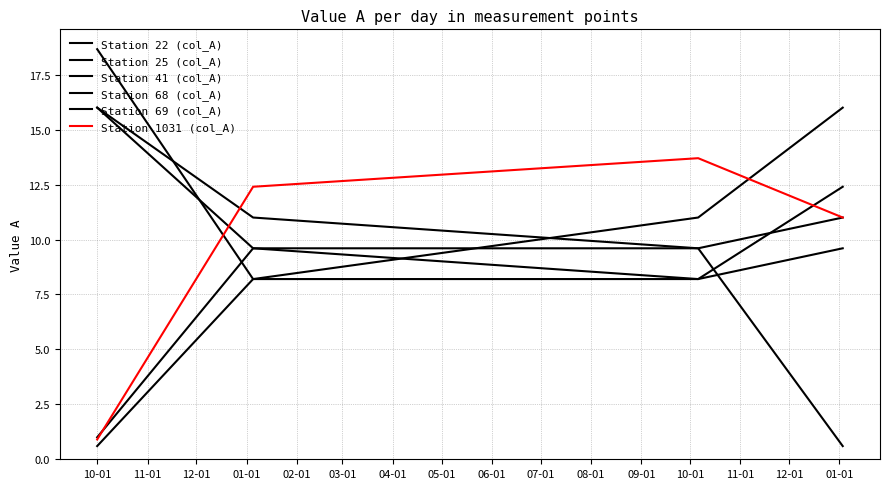

True or false: Station 25 (col_A) has more than 0 interior local peaks.

False